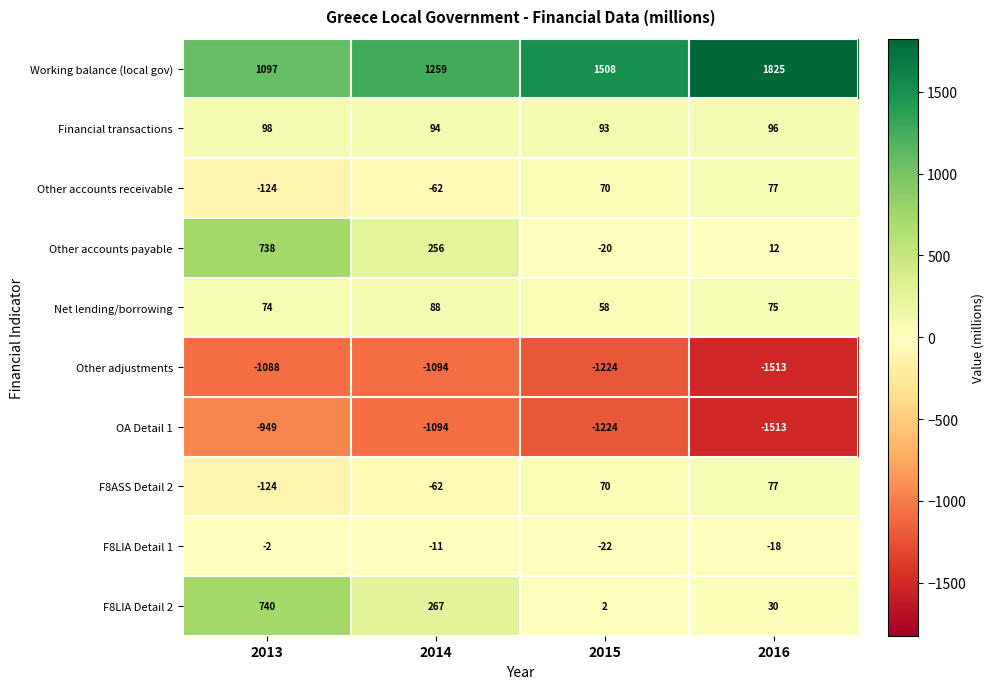

Which series has the widest spread of values?

Other accounts payable